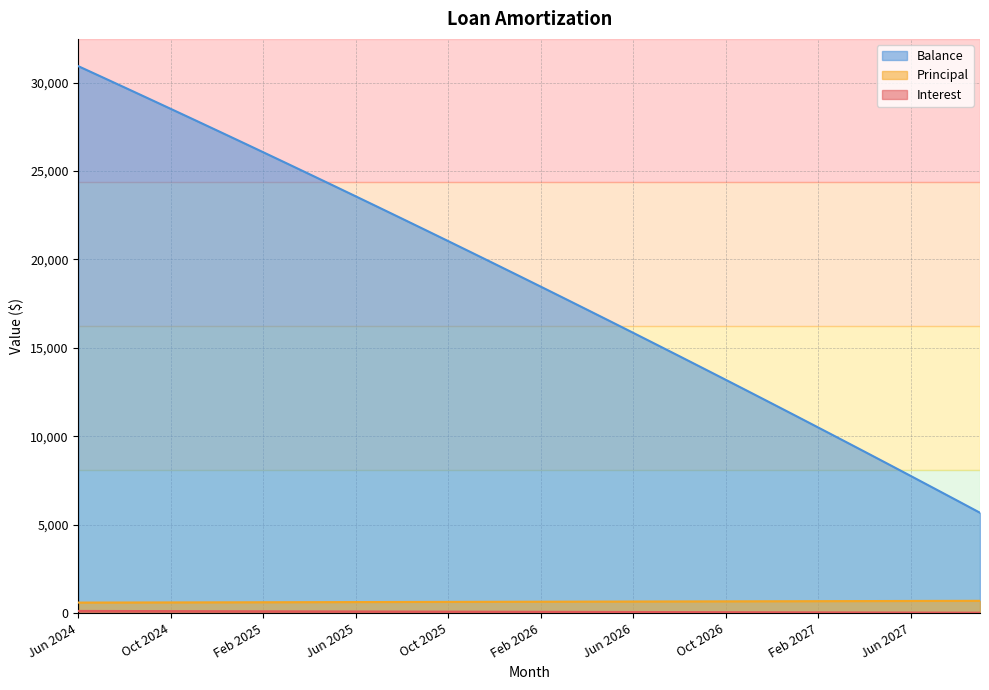

True or false: Principal and Interest cross at least once.

False